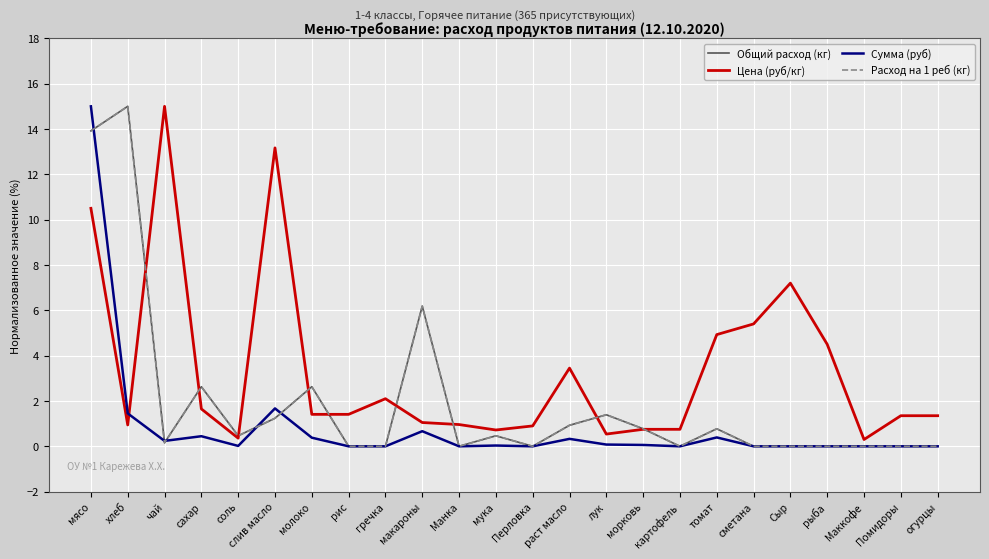

What is the difference between the Расход на 1 реб (кг) values at рис and макароны?

6.2